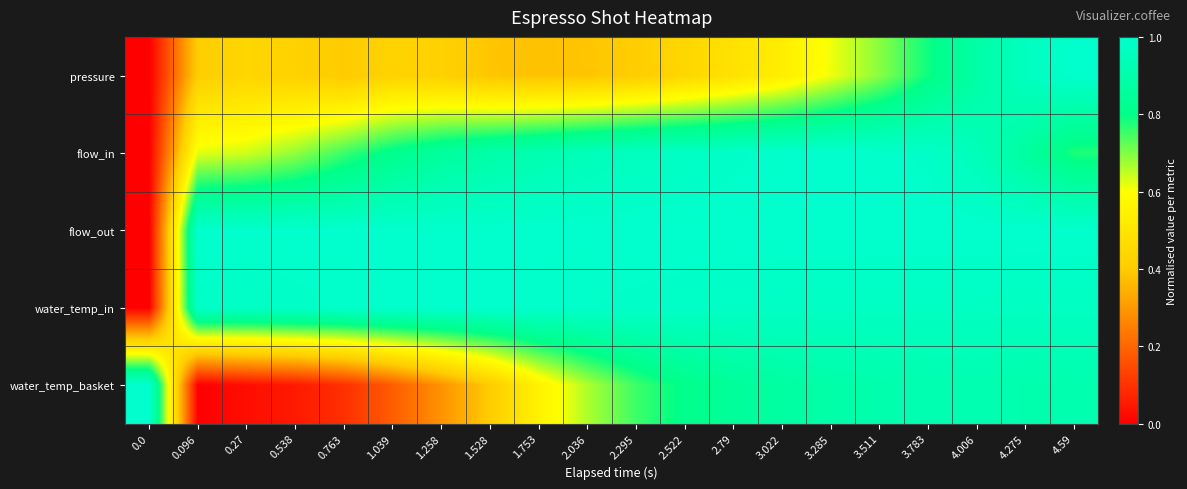

Reading right to left, what are all the values shown in this chart?

pressure: 4.59=1.0	4.275=1.0	4.006=0.9	3.783=0.8	3.511=0.7	3.285=0.6	3.022=0.5	2.79=0.5	2.522=0.4	2.295=0.4	2.036=0.4	1.753=0.4	1.528=0.4	1.258=0.4	1.039=0.4	0.763=0.4	0.538=0.4	0.27=0.4	0.096=0.4	0.0=0.0
flow_in: 4.59=0.8	4.275=0.9	4.006=0.9	3.783=1.0	3.511=1.0	3.285=1.0	3.022=1.0	2.79=1.0	2.522=1.0	2.295=1.0	2.036=0.9	1.753=0.9	1.528=0.9	1.258=0.9	1.039=0.8	0.763=0.8	0.538=0.7	0.27=0.6	0.096=0.6	0.0=0.0
flow_out: 4.59=1.0	4.275=1.0	4.006=1.0	3.783=1.0	3.511=1.0	3.285=1.0	3.022=1.0	2.79=1.0	2.522=1.0	2.295=1.0	2.036=1.0	1.753=1.0	1.528=1.0	1.258=1.0	1.039=1.0	0.763=1.0	0.538=1.0	0.27=1.0	0.096=1.0	0.0=0.0
water_temp_in: 4.59=1.0	4.275=1.0	4.006=1.0	3.783=1.0	3.511=1.0	3.285=1.0	3.022=1.0	2.79=1.0	2.522=1.0	2.295=1.0	2.036=1.0	1.753=1.0	1.528=1.0	1.258=1.0	1.039=1.0	0.763=1.0	0.538=1.0	0.27=1.0	0.096=1.0	0.0=0.0
water_temp_basket: 4.59=0.9	4.275=0.9	4.006=0.9	3.783=0.9	3.511=0.9	3.285=0.9	3.022=0.9	2.79=0.9	2.522=0.8	2.295=0.8	2.036=0.7	1.753=0.6	1.528=0.4	1.258=0.3	1.039=0.2	0.763=0.1	0.538=0.1	0.27=0.0	0.096=0.0	0.0=1.0